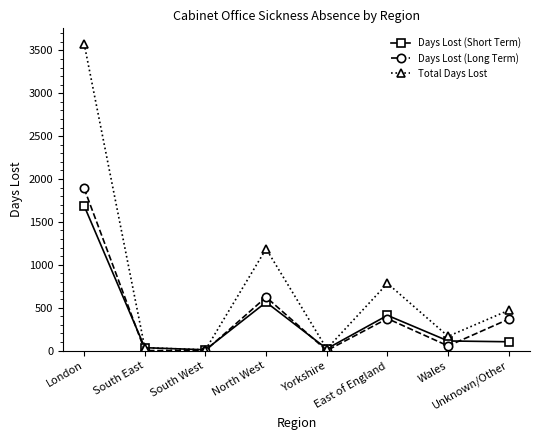

True or false: Days Lost (Short Term) has more than 1 interior local peaks.

True